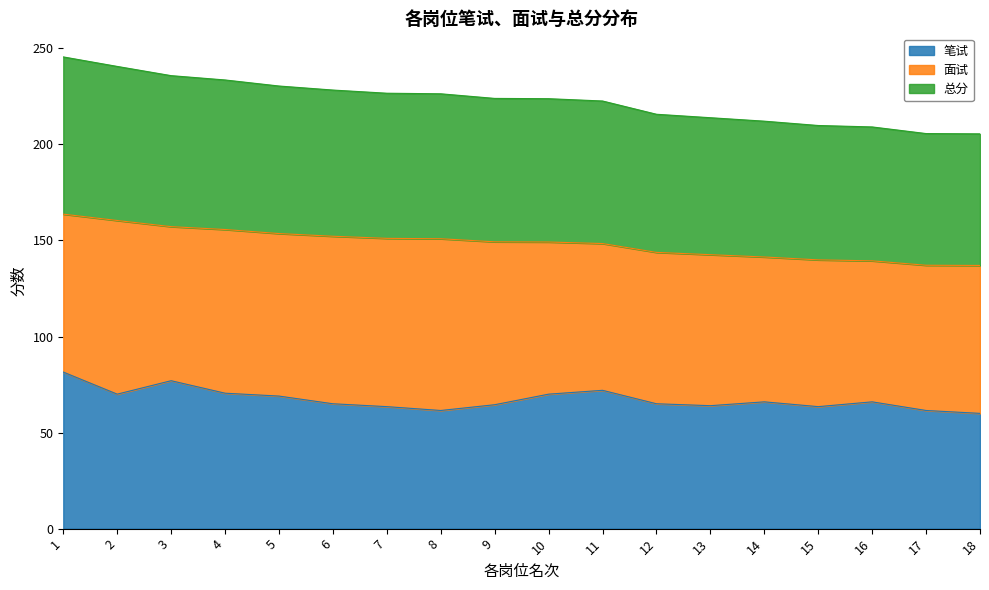

True or false: 笔试 has a value of 24.7 at 8.

False